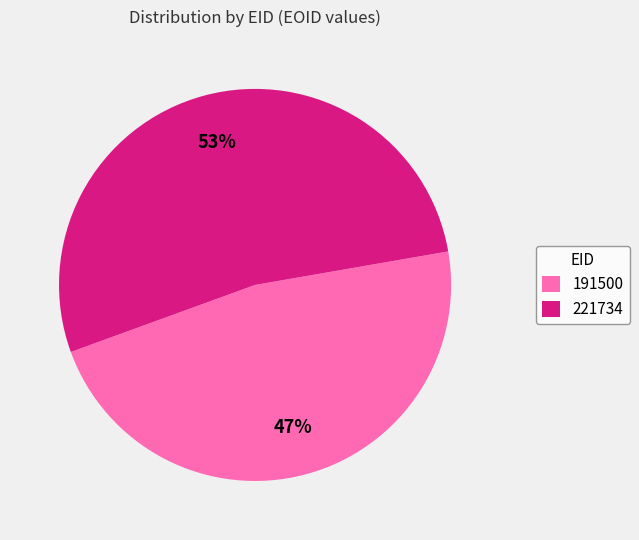

Combined, do 221734 and 191500 account for over 50%?

Yes